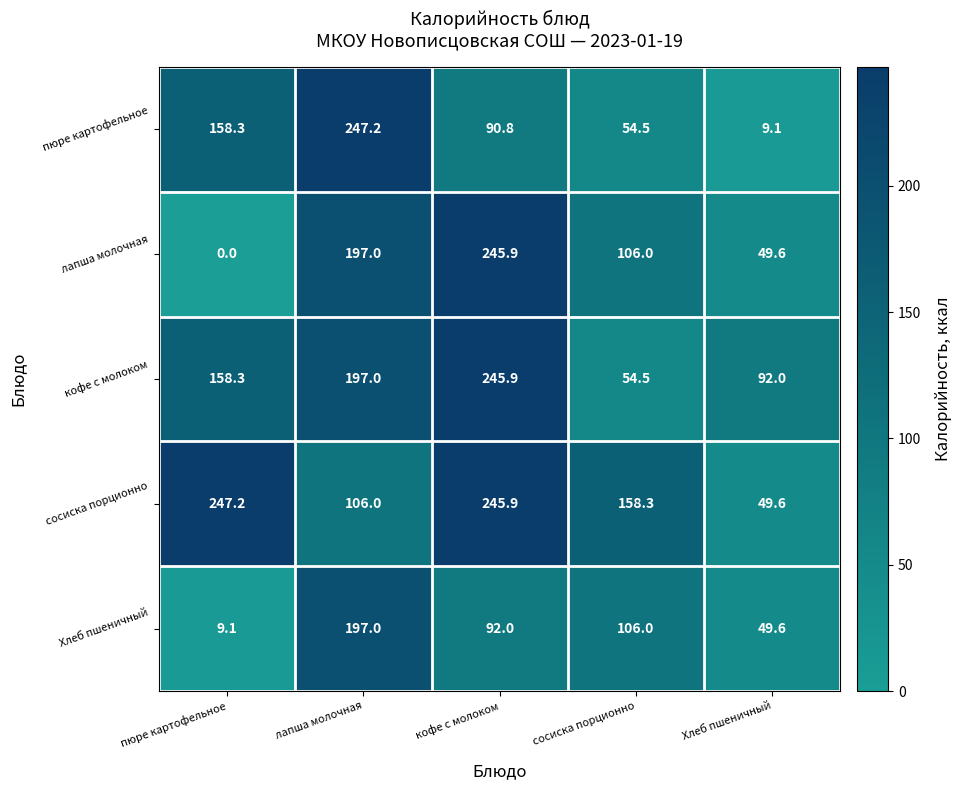

Which category has the lowest value across all series?

пюре картофельное